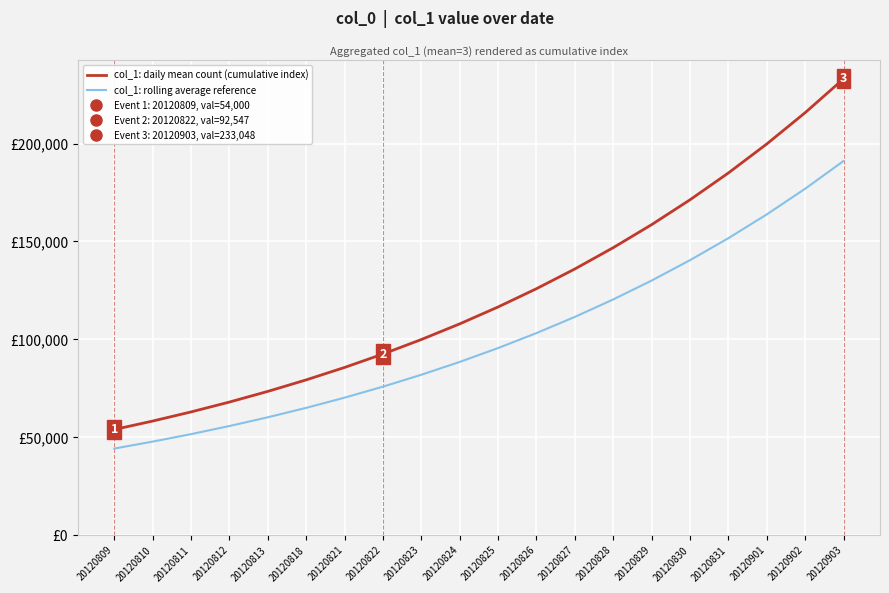

True or false: col_1: rolling average reference and col_1: daily mean count (cumulative index) intersect in this chart.

False